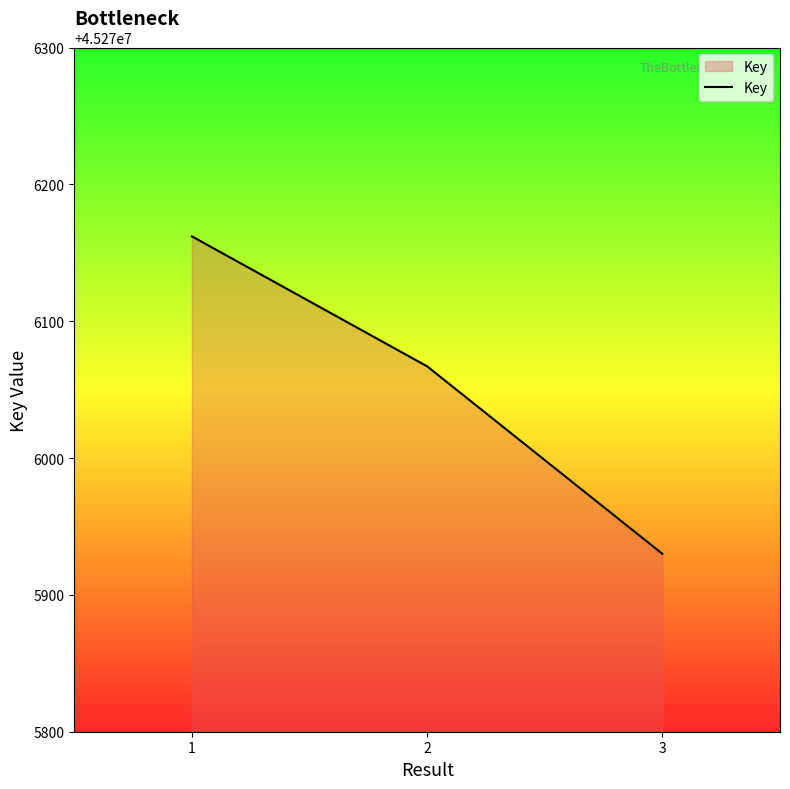

Count the number of data series in this chart.

1